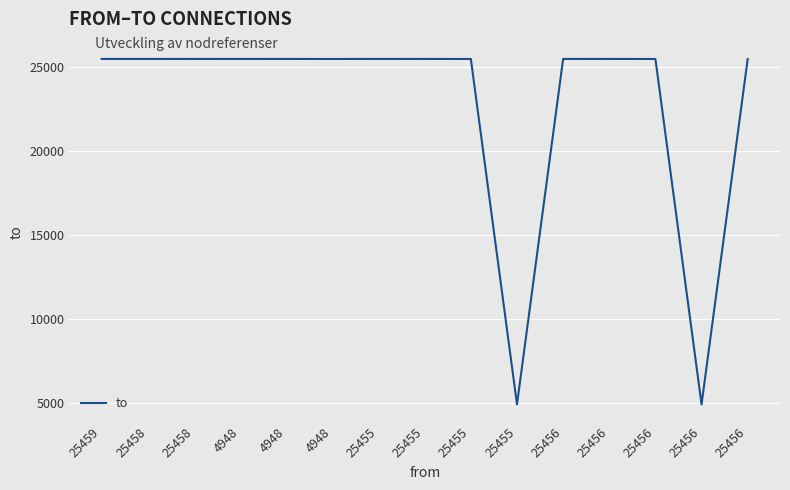

How many series are shown in this chart?

1